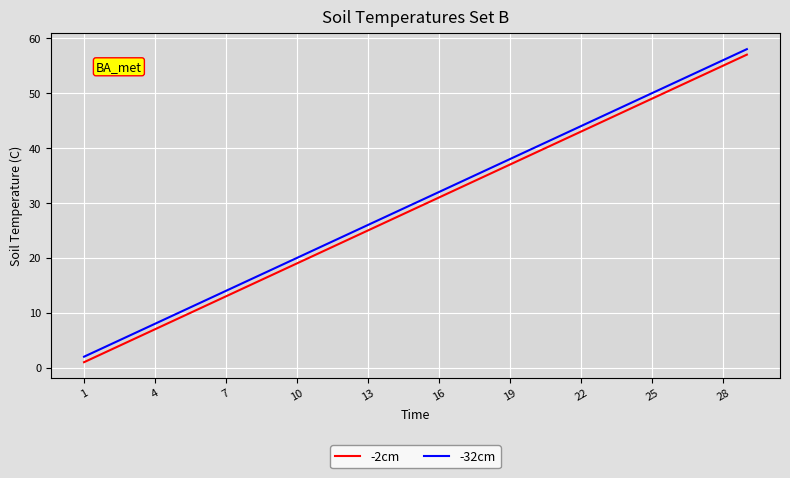

True or false: -32cm and -2cm intersect in this chart.

False